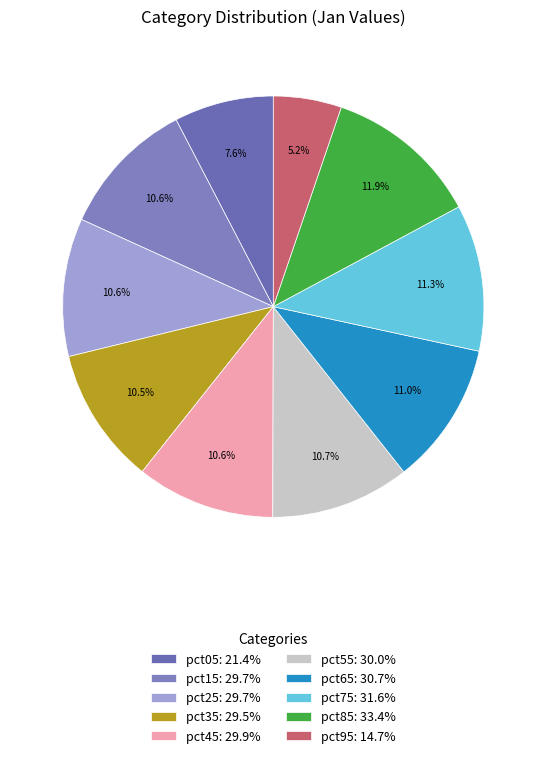

To the nearest percent, what percentage of the pie is pct85?

12%